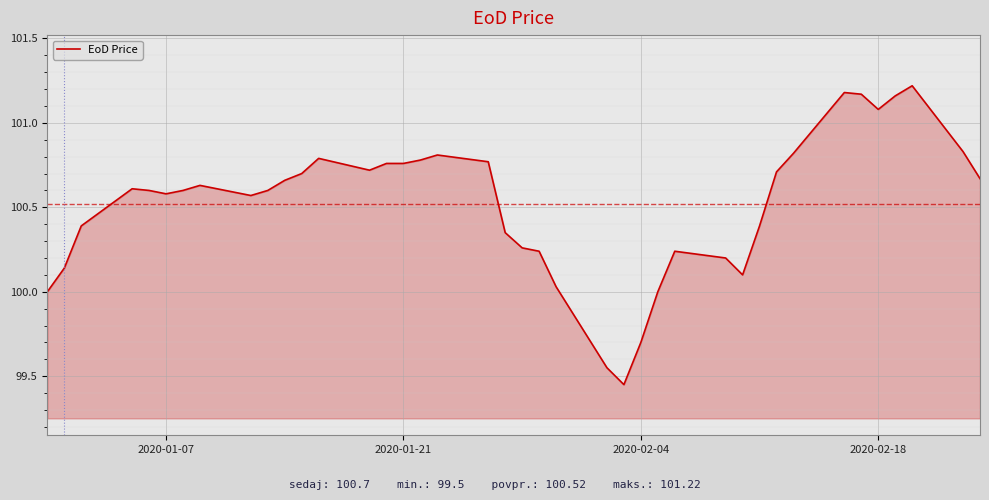

What is the difference between the maximum and minimum values?

1.8